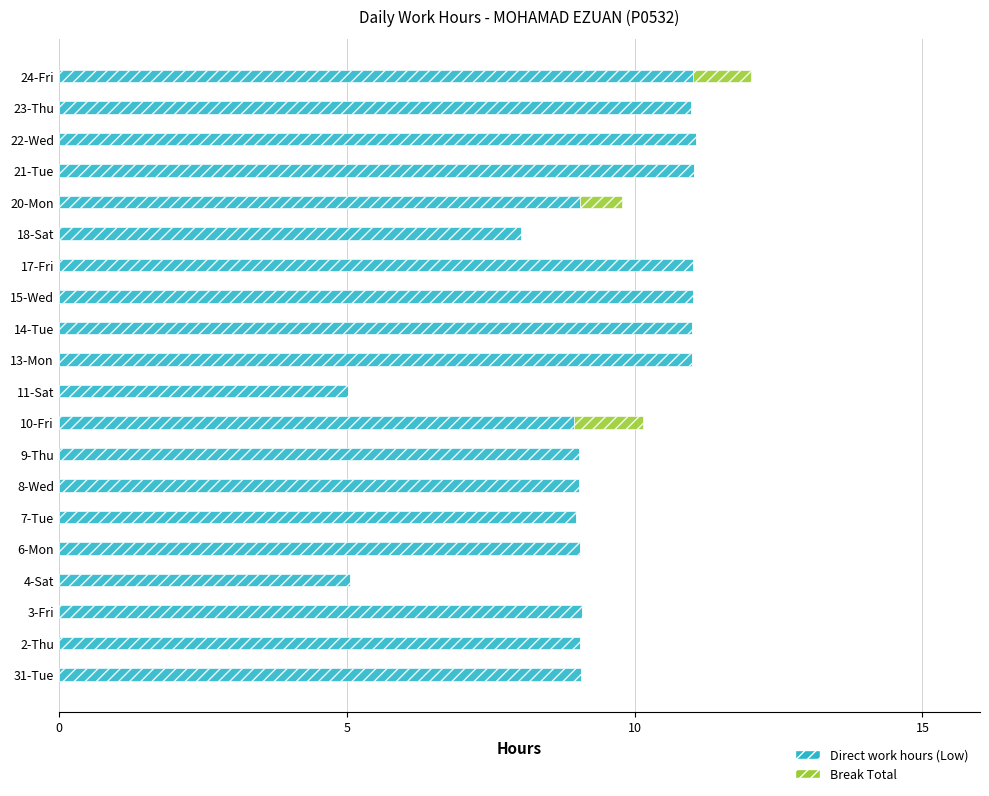

The Direct work hours (Low) series shows 11.0 at 21-Tue. True or false?

True